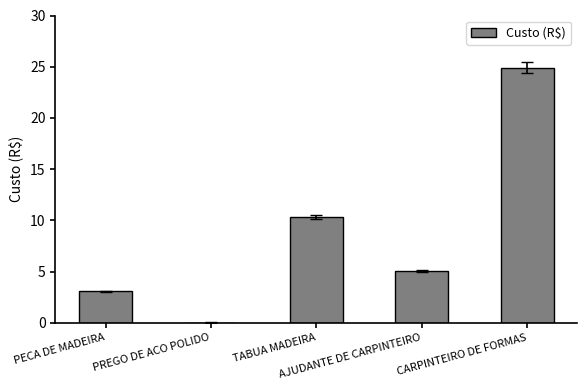

What is the maximum value shown in the chart?

24.9